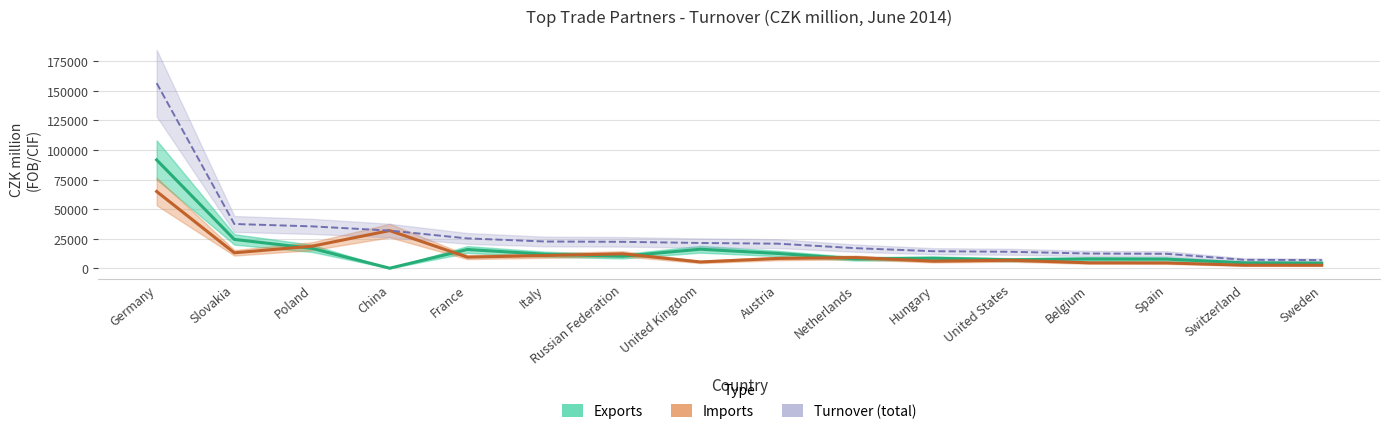

Reading left to right, list all the values displayed in this chart.

Exports: Germany=91603	Slovakia=24369	Poland=16782	China=0	France=15834	Italy=11842	Russian Federation=10118	United Kingdom=16065	Austria=12464	Netherlands=7912	Hungary=8423	United States=7147	Belgium=7843	Spain=7732	Switzerland=4570	Sweden=4374
Imports: Germany=64903	Slovakia=13036	Poland=18610	China=31822	France=9376	Italy=10743	Russian Federation=12197	United Kingdom=5286	Austria=8283	Netherlands=9034	Hungary=5957	United States=6744	Belgium=4578	Spain=4466	Switzerland=2539	Sweden=2515
Turnover (total): Germany=156506	Slovakia=37405	Poland=35392	China=31822	France=25210	Italy=22585	Russian Federation=22315	United Kingdom=21351	Austria=20747	Netherlands=16946	Hungary=14380	United States=13891	Belgium=12421	Spain=12198	Switzerland=7109	Sweden=6889